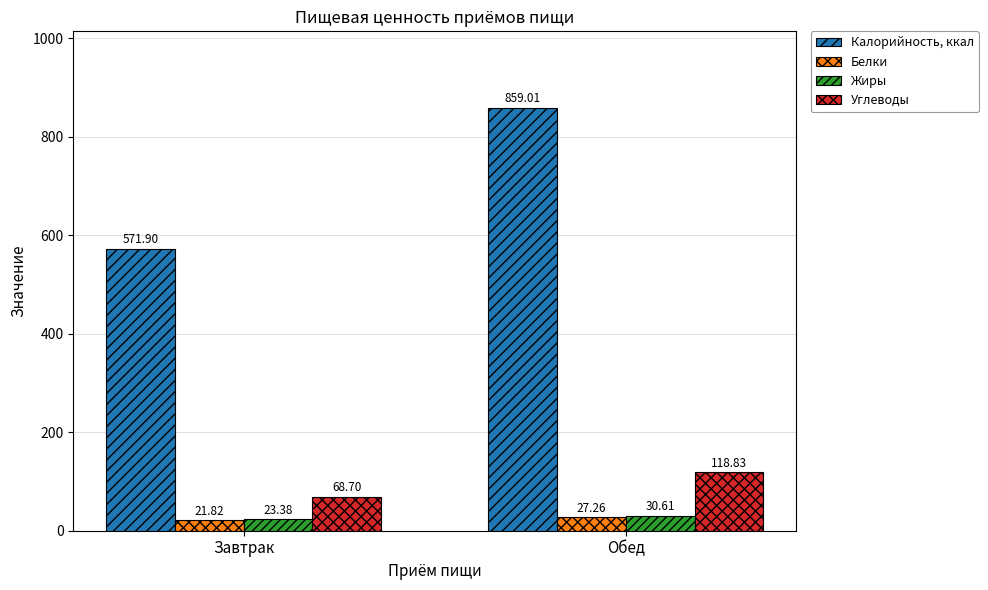

How many bars are there in each group?

4